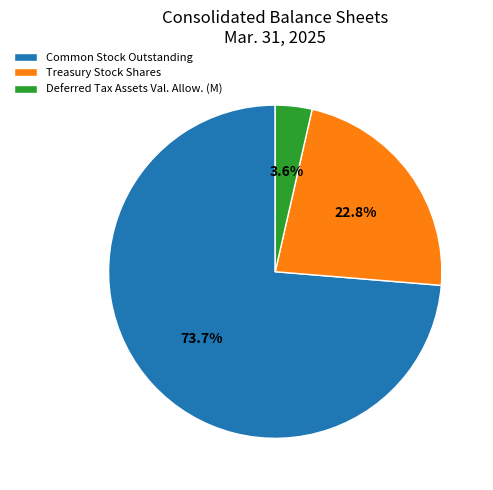

Which category accounts for the majority?

Common Stock Outstanding